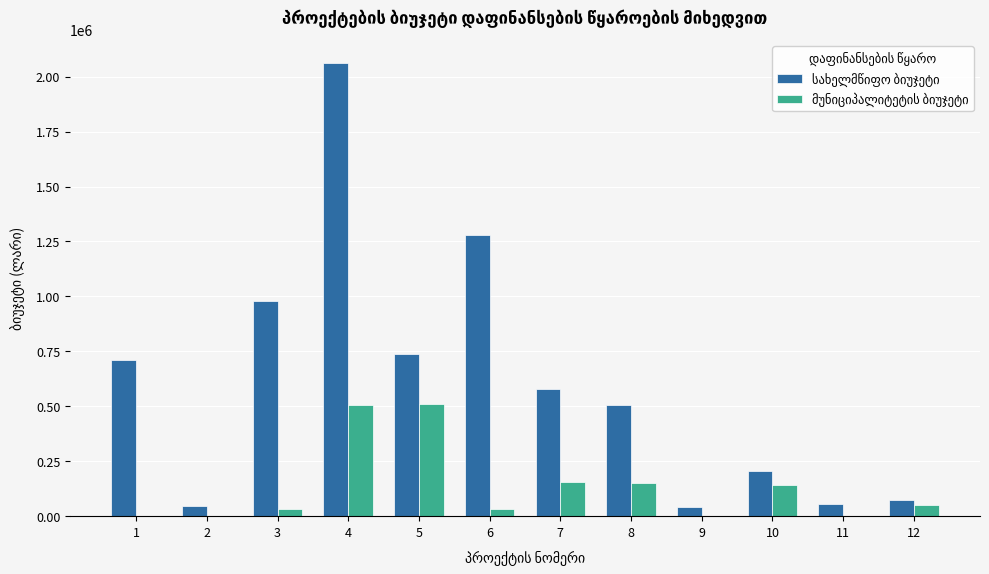

What is the total value across all series at 2?

47632.0